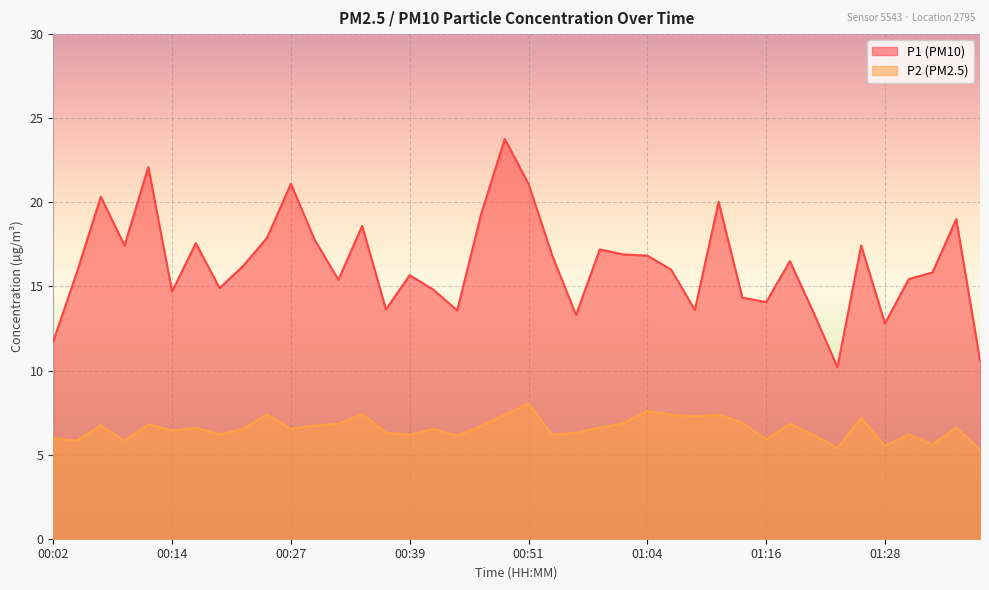

Which category has the lowest value in the P1 series?

01:23